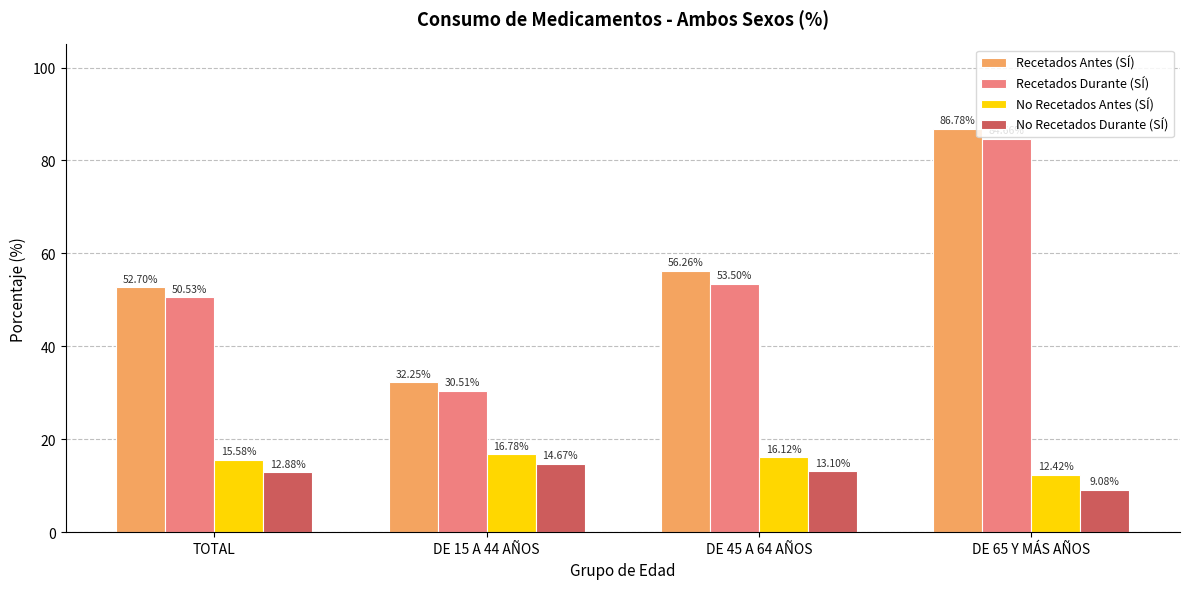

Is it true that No Recetados Antes (SÍ) equals 16.1 at DE 45 A 64 AÑOS?

True